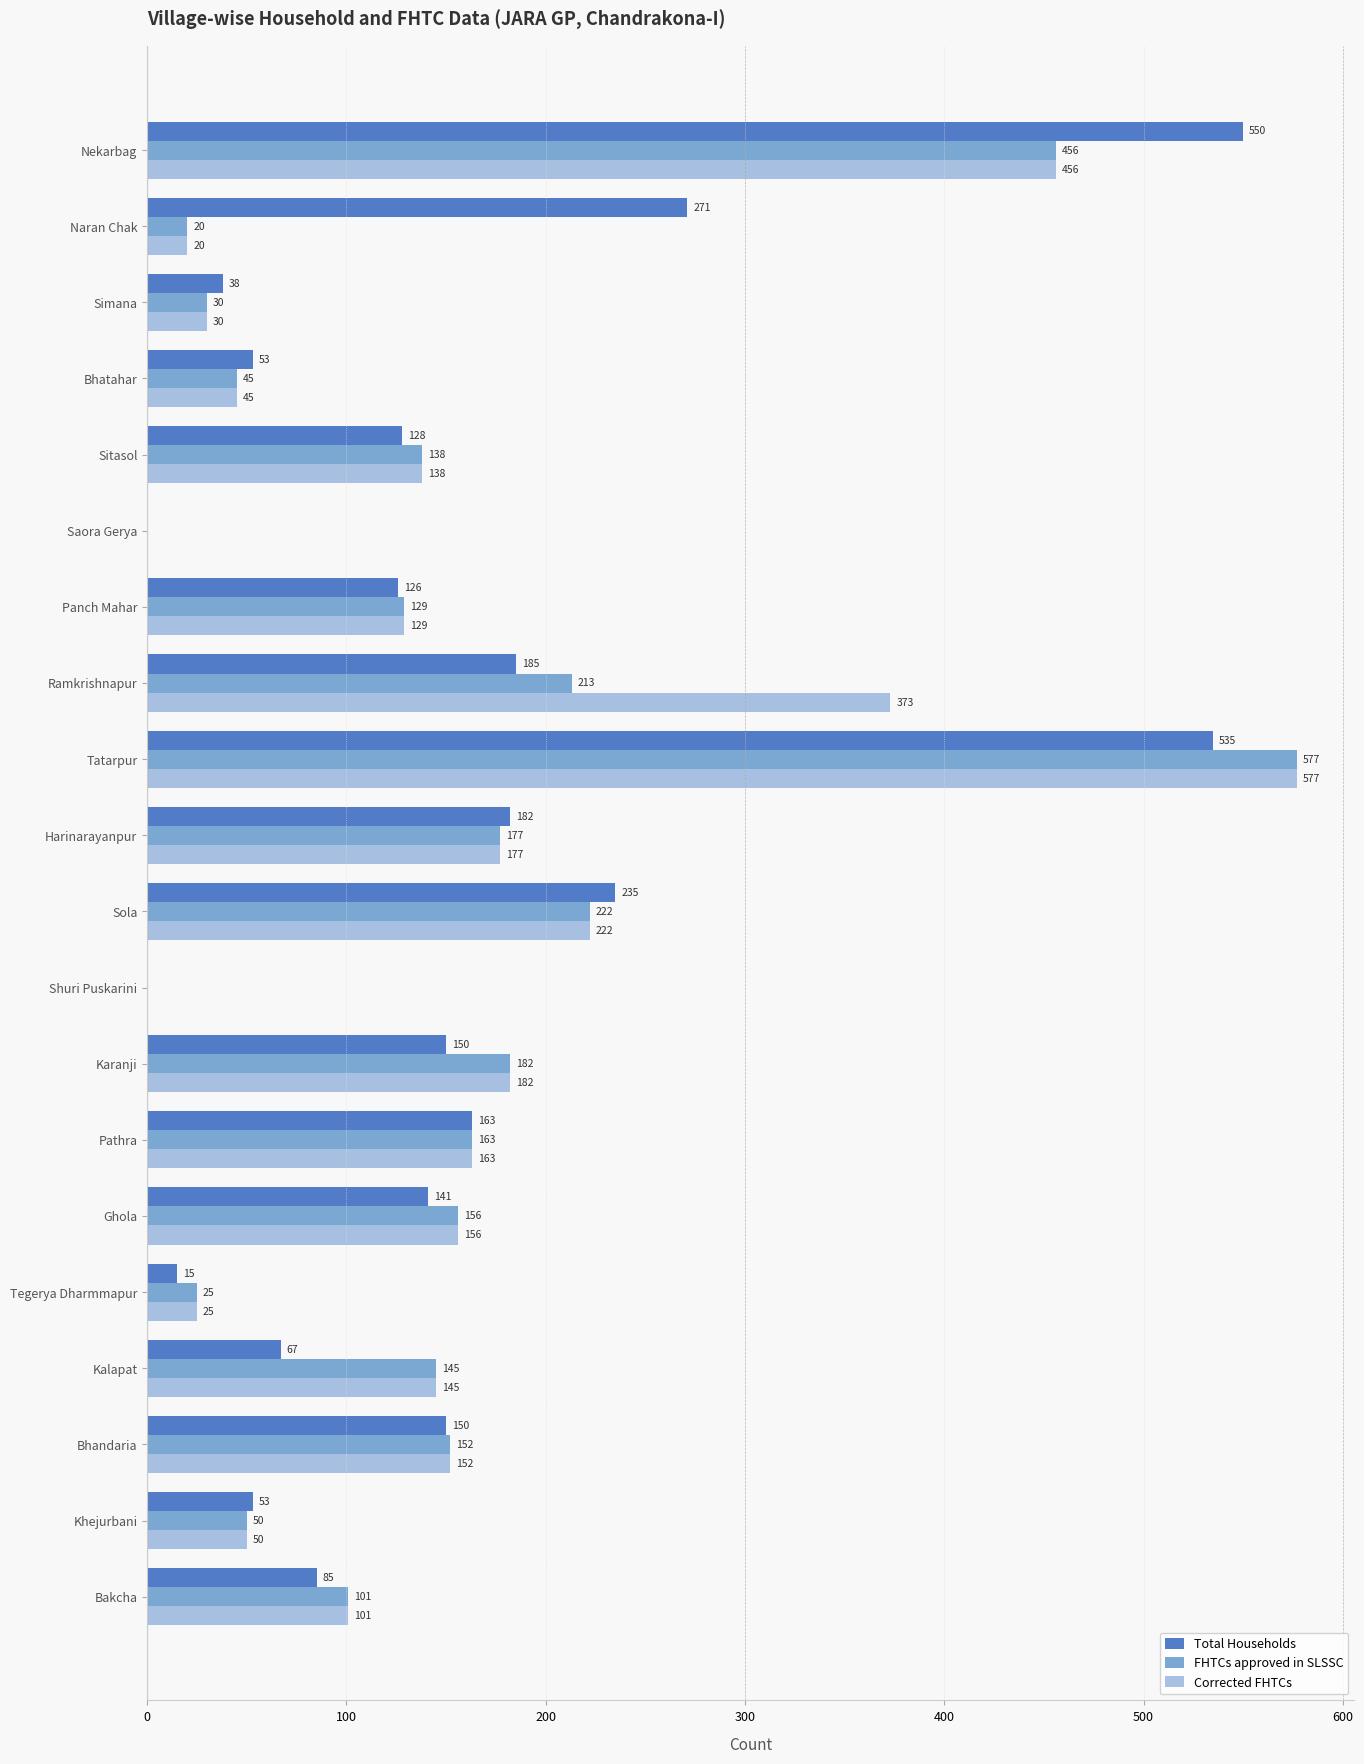

What is the approximate value of Corrected FHTCs at Karanji?

182